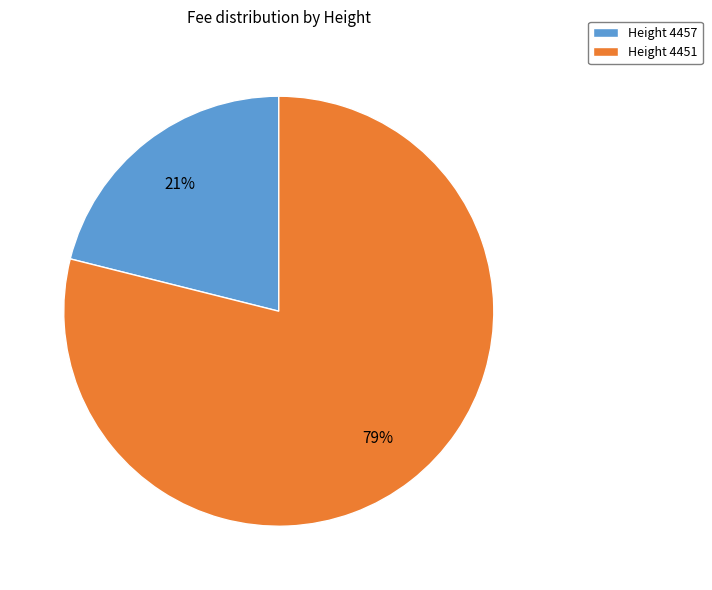

Is it true that Height 4451 is 79% of the pie?

True